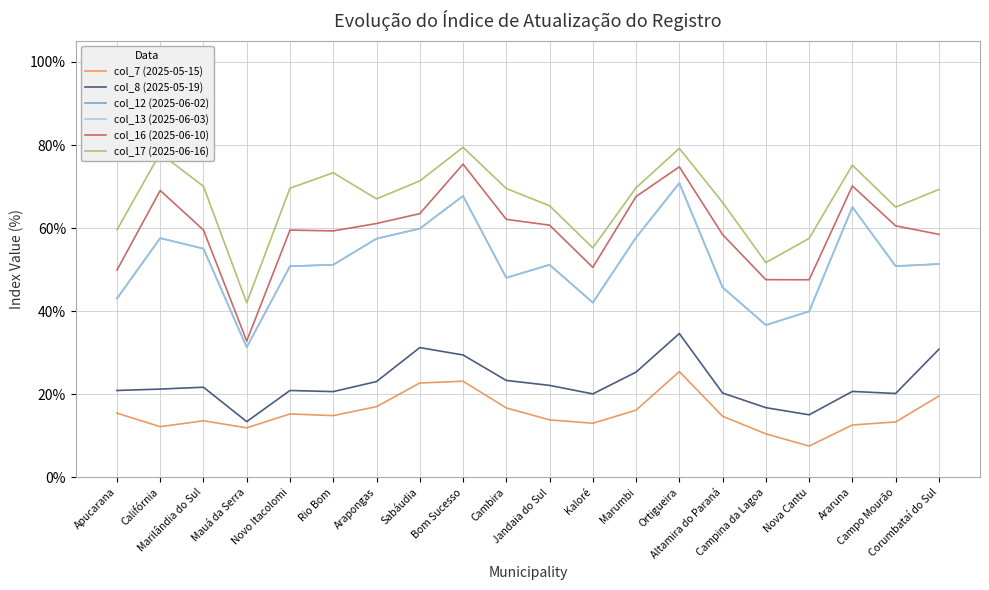

What are all the series names shown in the legend?

col_7 (2025-05-15), col_8 (2025-05-19), col_12 (2025-06-02), col_13 (2025-06-03), col_16 (2025-06-10), col_17 (2025-06-16)